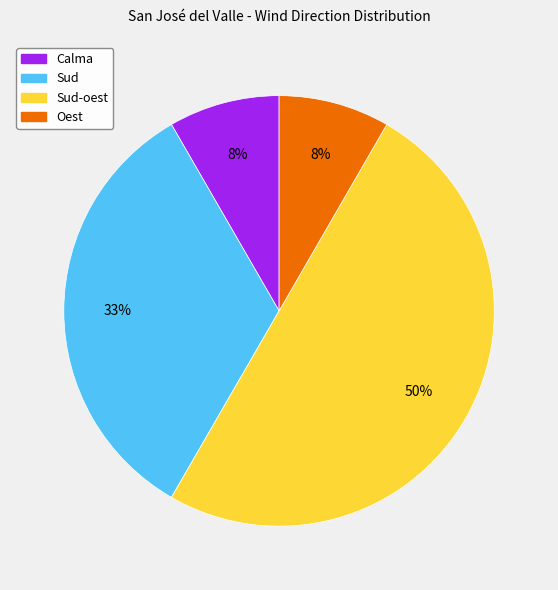

To the nearest percent, what is the difference between the largest and smallest slice percentages?

42%